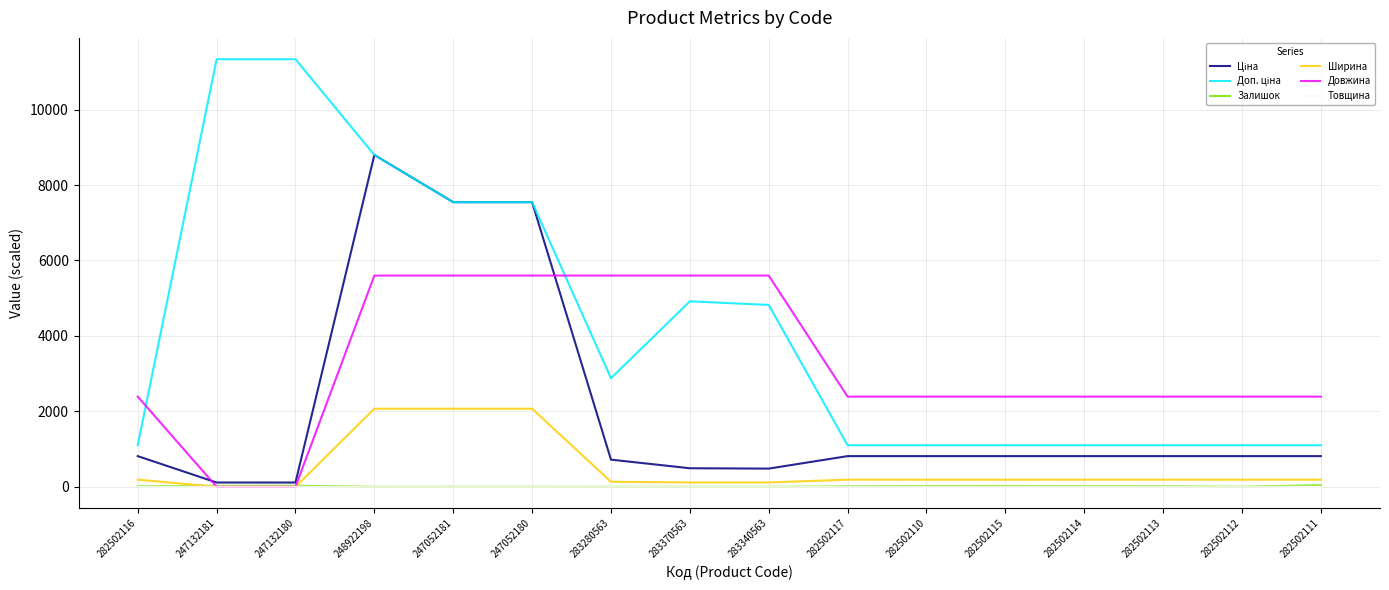

True or false: Товщина has a value of 0.4 at 247052180.

True